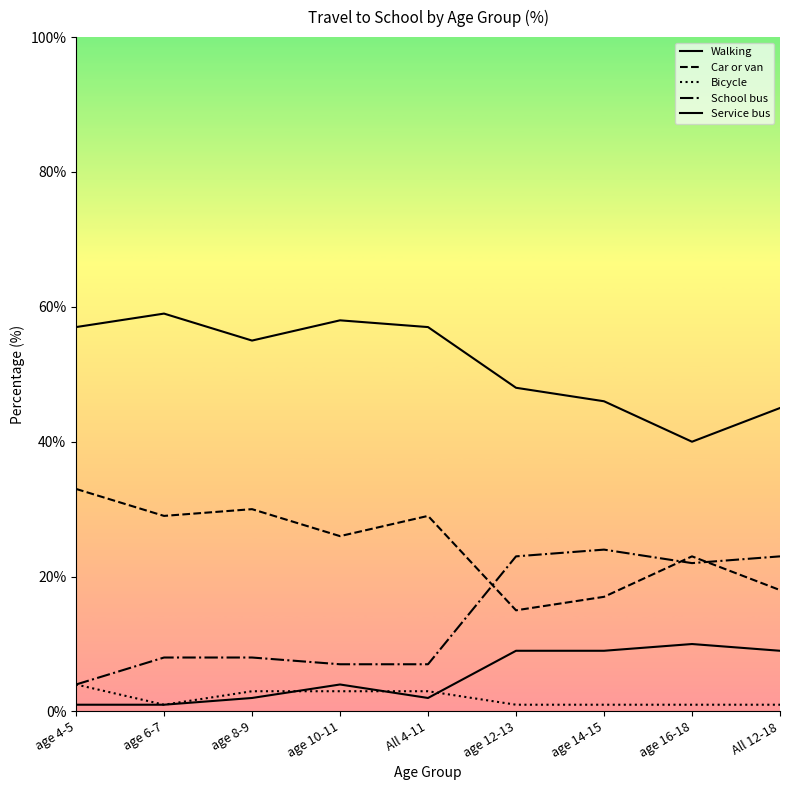

What is the sum of the Bicycle values at age 10-11 and age 4-5?

7